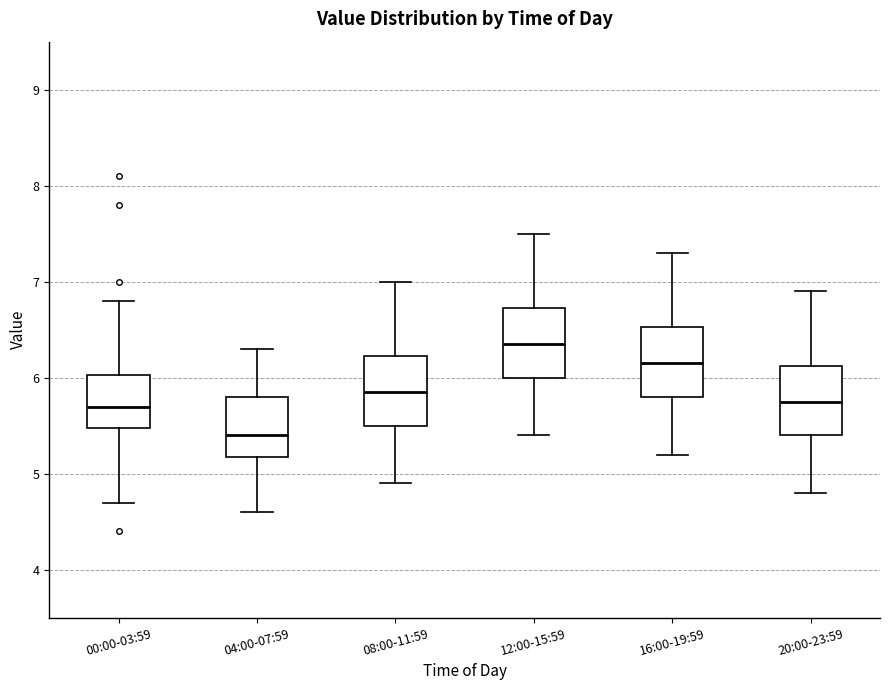

Where is the lower edge of the box for 00:00-03:59 on the y-axis? The values are not printed on the chart, so give them approximately, as read against the axis.

5.5